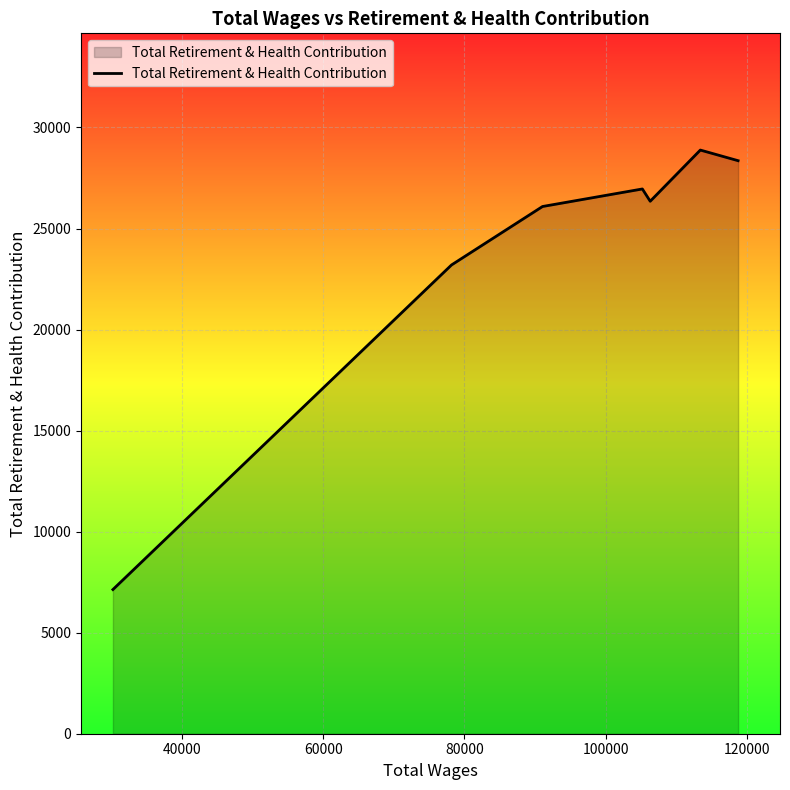

What is the difference between the maximum and minimum values?

21748